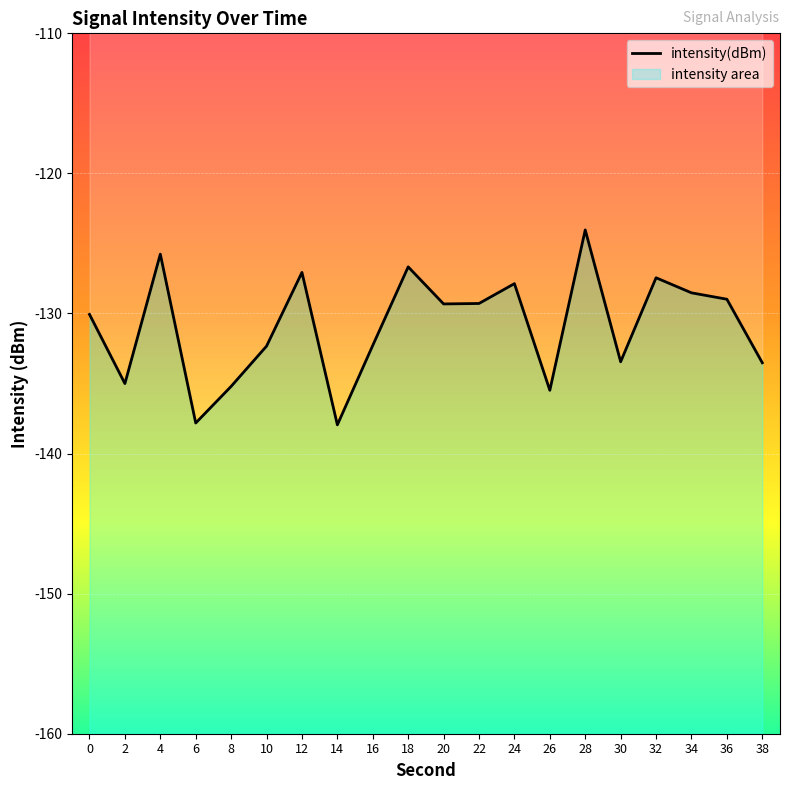

The chart shows a value of -234.0 at 30. True or false?

False